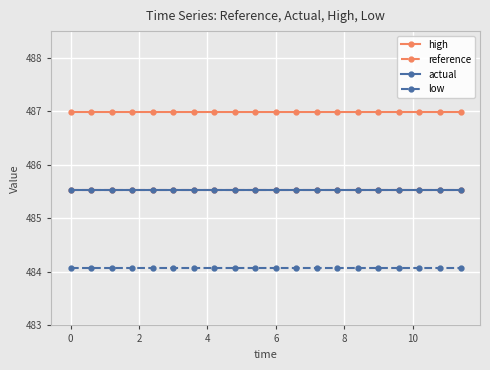

At how many categories does at least one series exceed 486?

20